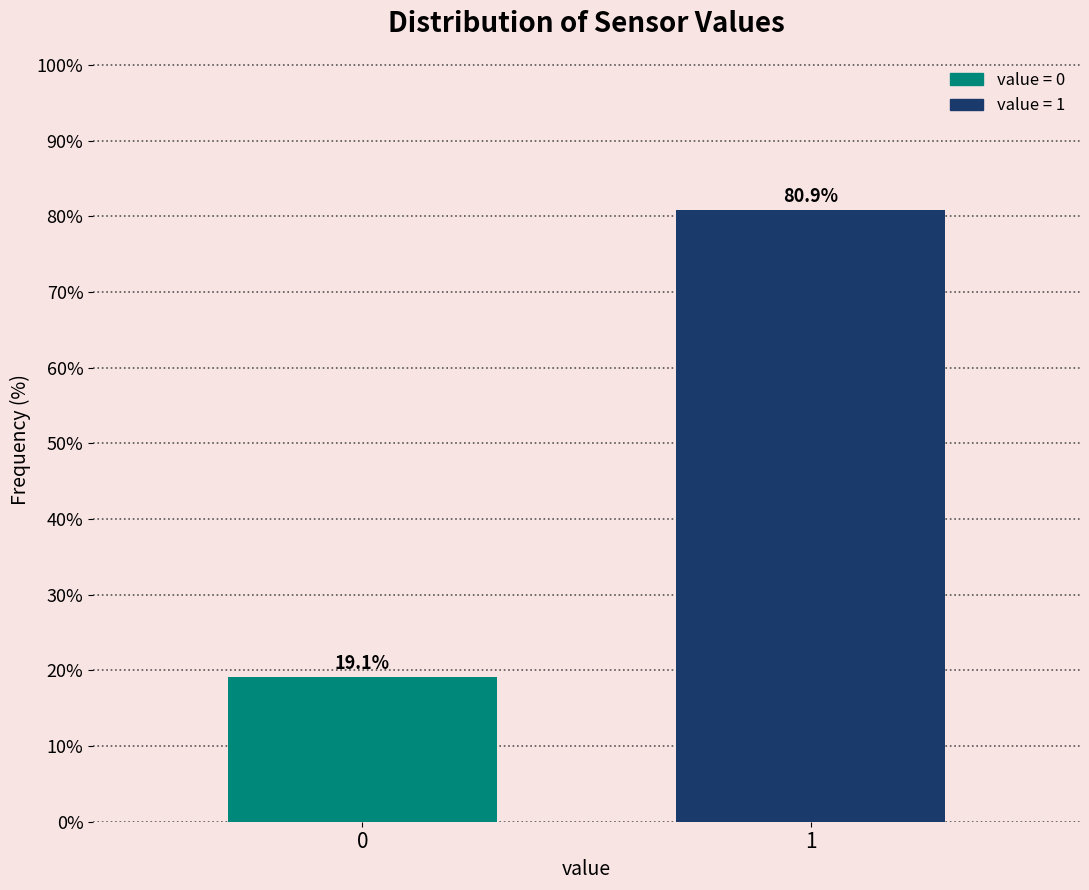

Reading left to right, what are all the values shown in this chart?

19.1	80.9